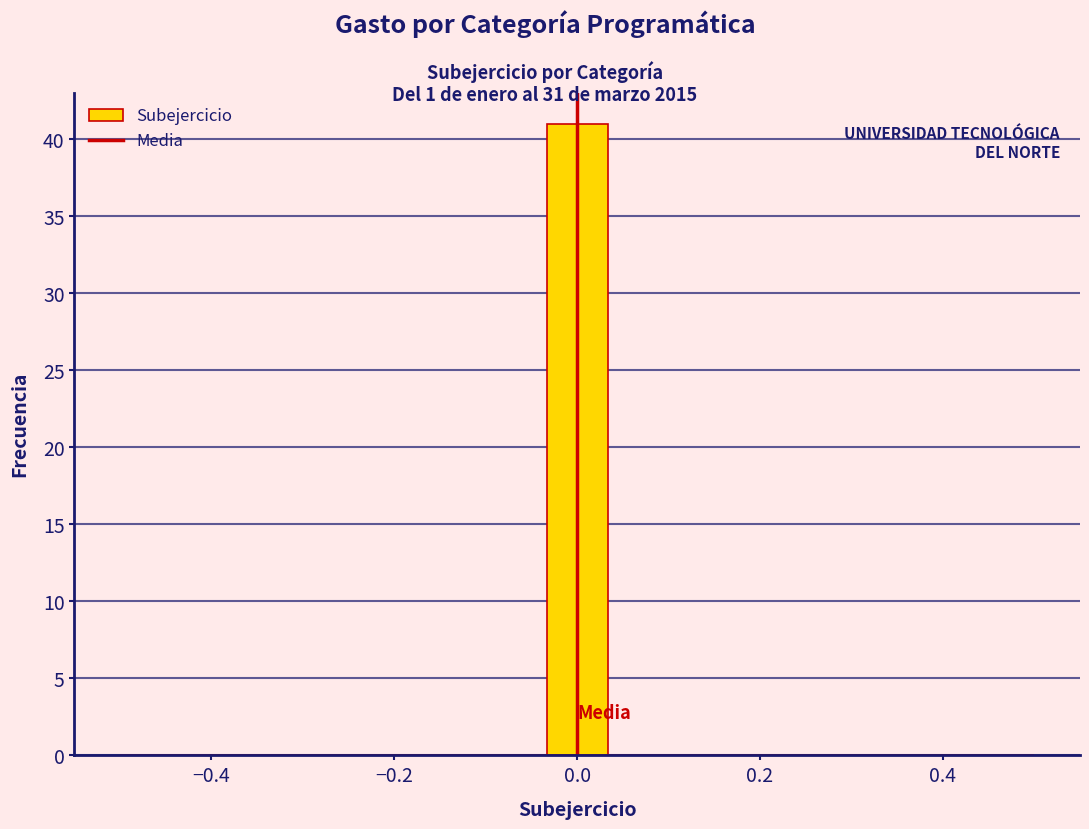

Around what value on the x-axis is the tallest bar? Give the approximate position of its centre, as read against the axis.

0.00